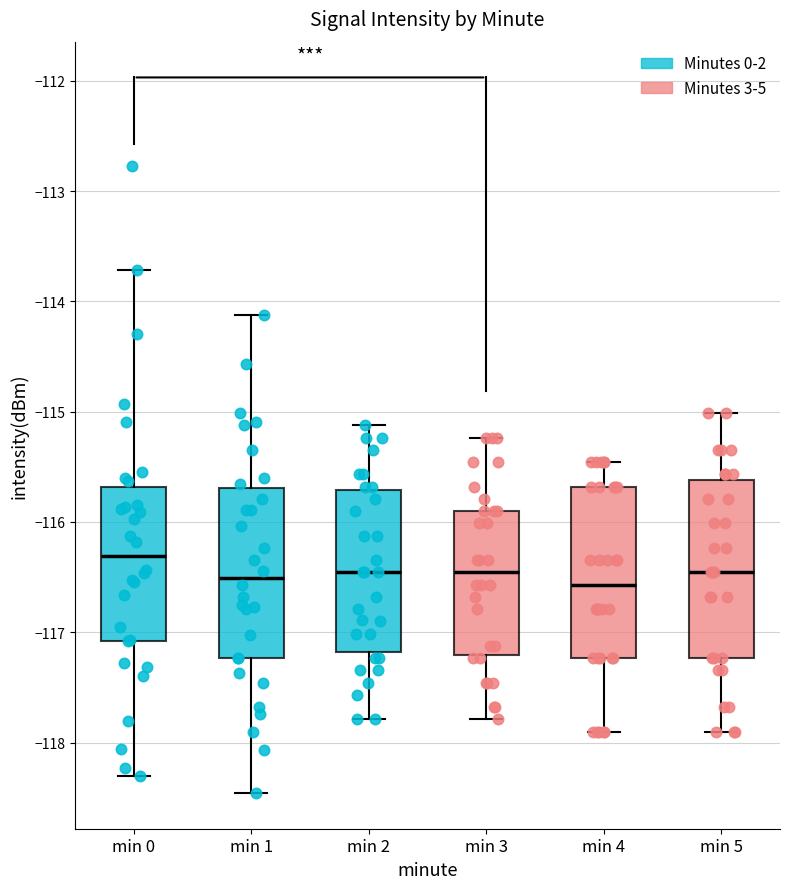

Where is the lower edge of the box for min 5 on the y-axis? The values are not printed on the chart, so give them approximately, as read against the axis.

-117.2